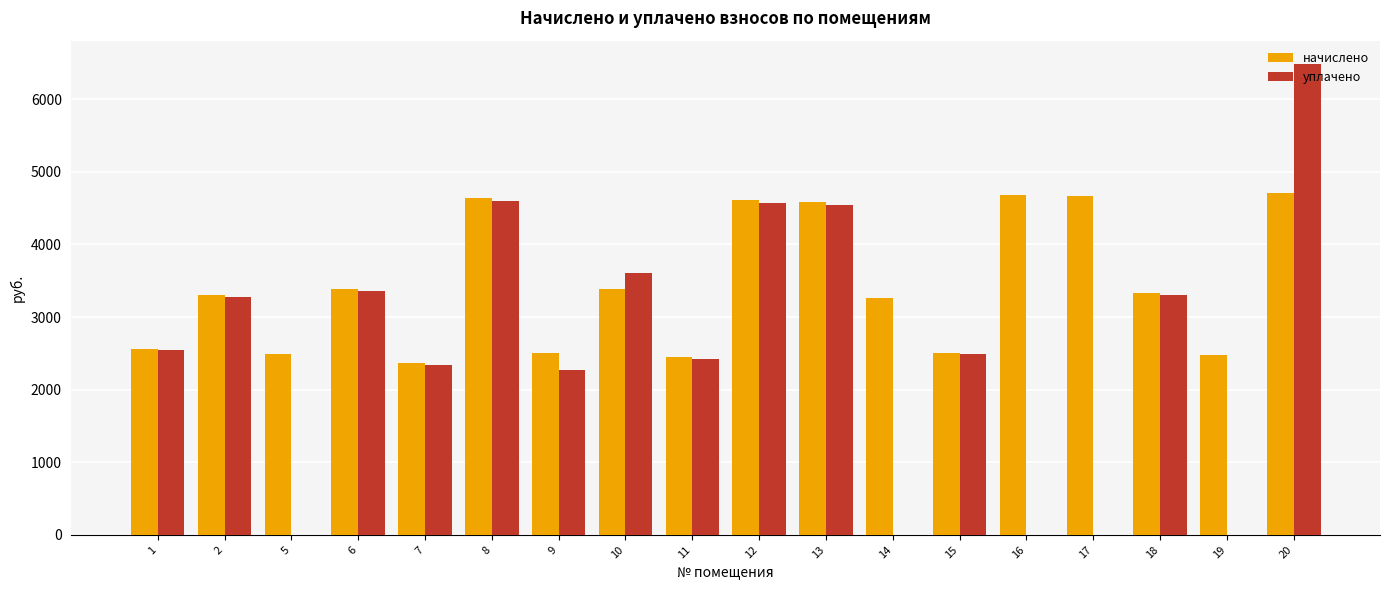

Which series has the largest range (max minus min)?

уплачено